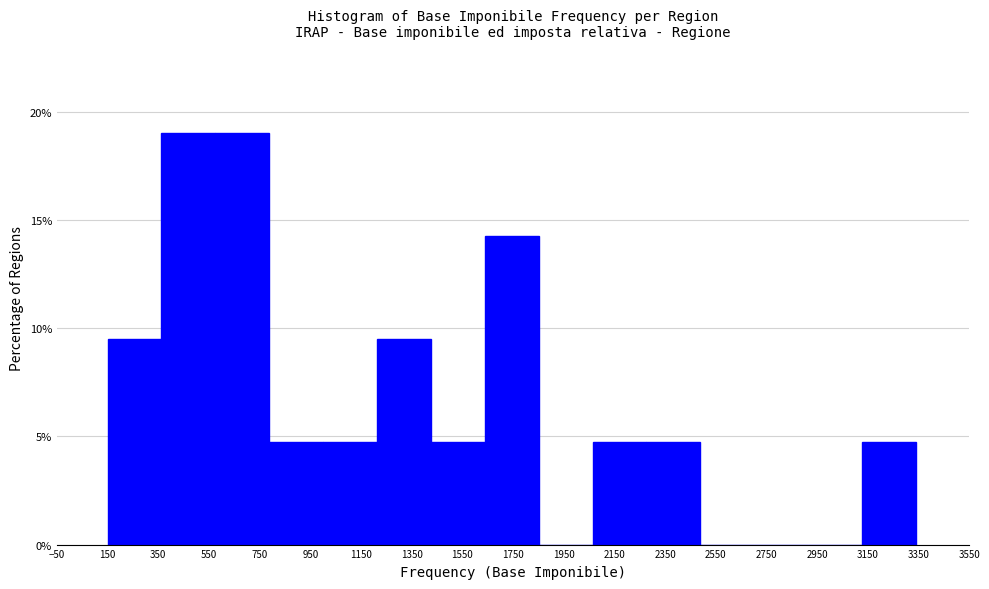

Reading left to right, transcribe this chart: for each bar, give the range it covers on the x-axis and its height. Neither the bar edges nor the heights are printed on the chart, so give them approximately, as read against the axes.

160 to 360: 9.5
360 to 580: 19.0
580 to 780: 19.0
780 to 1000: 5.0
1000 to 1220: 5.0
1220 to 1420: 9.5
1420 to 1640: 5.0
1640 to 1860: 14.5
1860 to 2060: 0
2060 to 2280: 5.0
2280 to 2480: 5.0
2480 to 2700: 0
2700 to 2920: 0
2920 to 3120: 0
3120 to 3340: 5.0